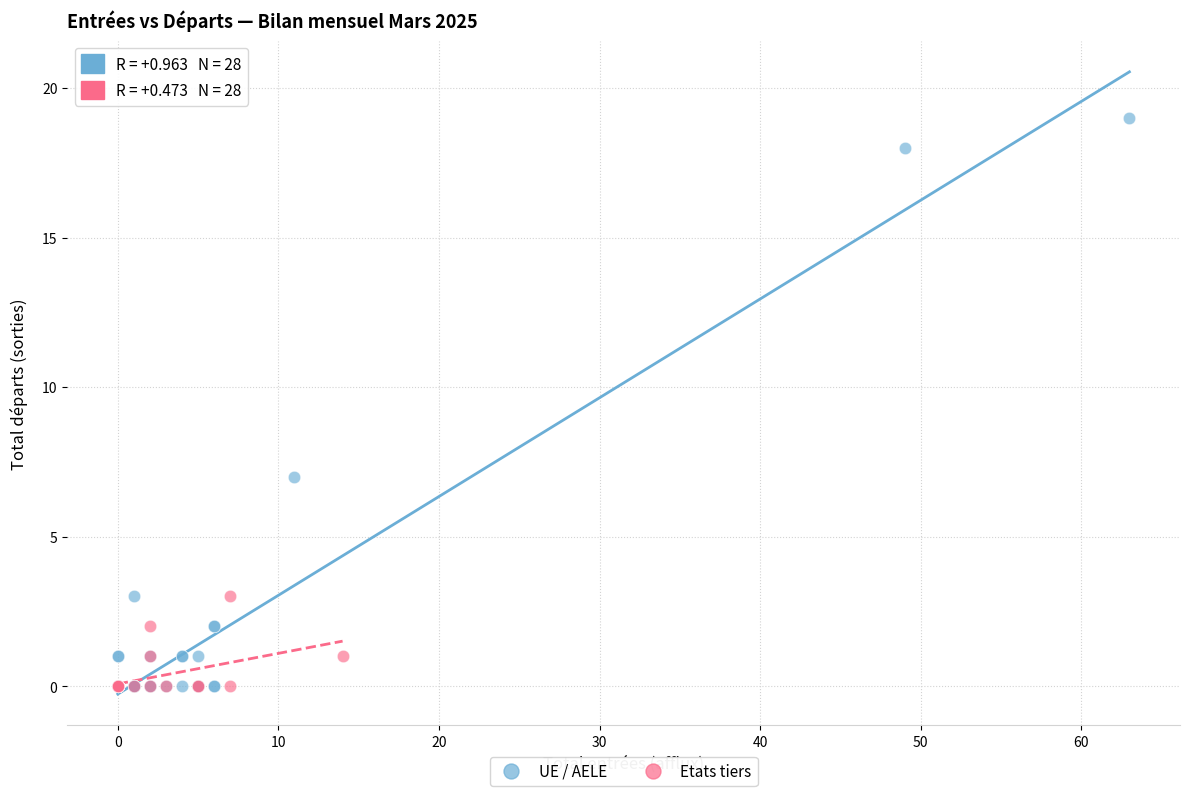

Which series contains the highest Y value?

UE / AELE